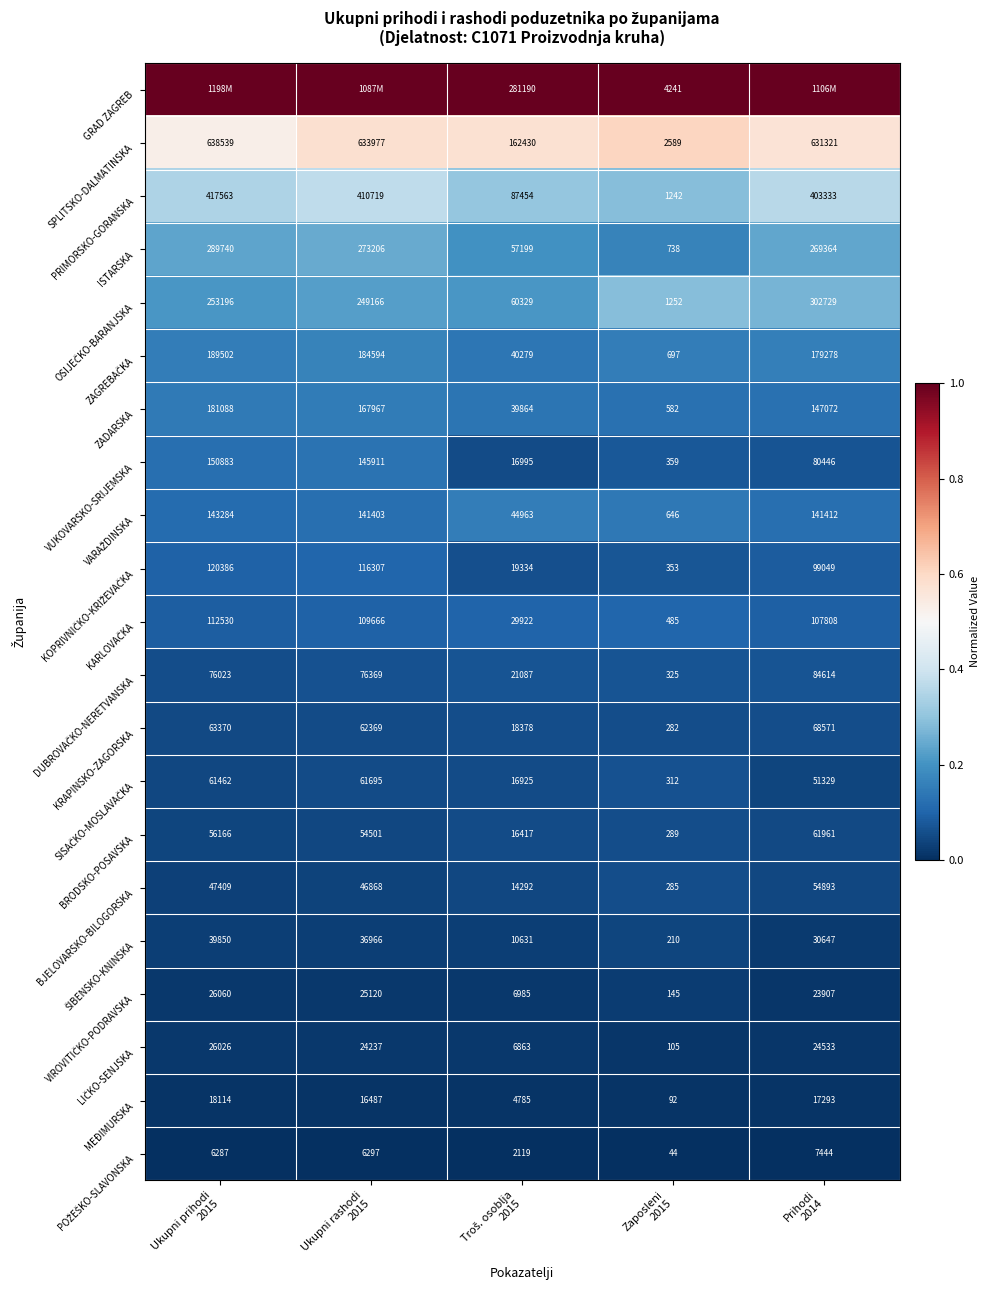

What is the difference between the second highest and second lowest values in the SPLITSKO-DALMATINSKA series?

471547.0